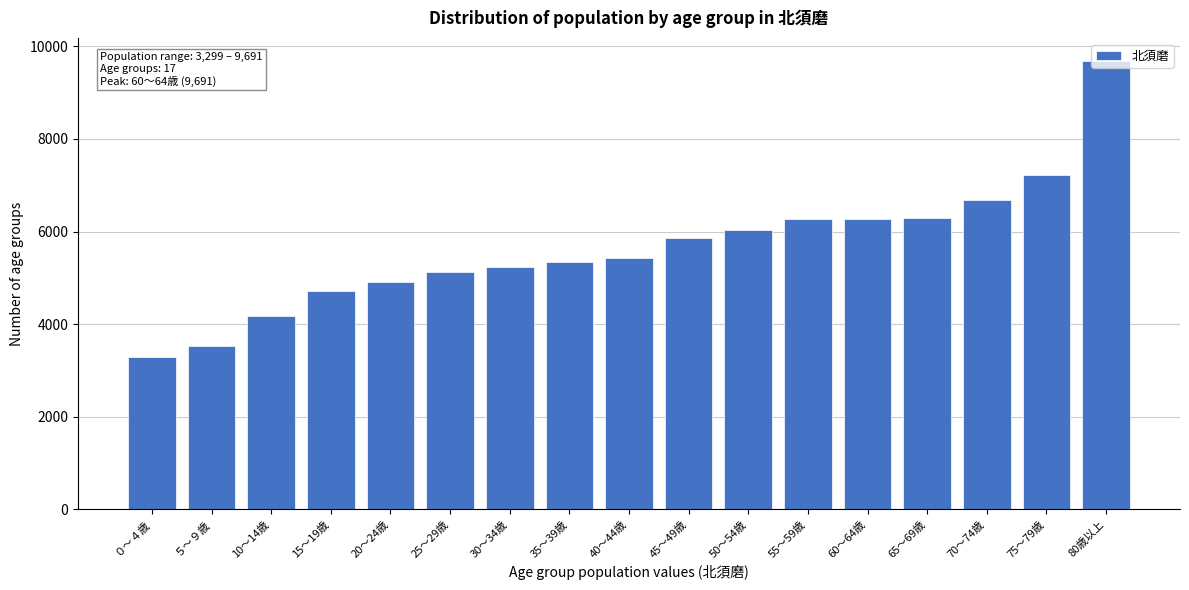

Between 60～64歳 and 15～19歳, which is larger?

60～64歳